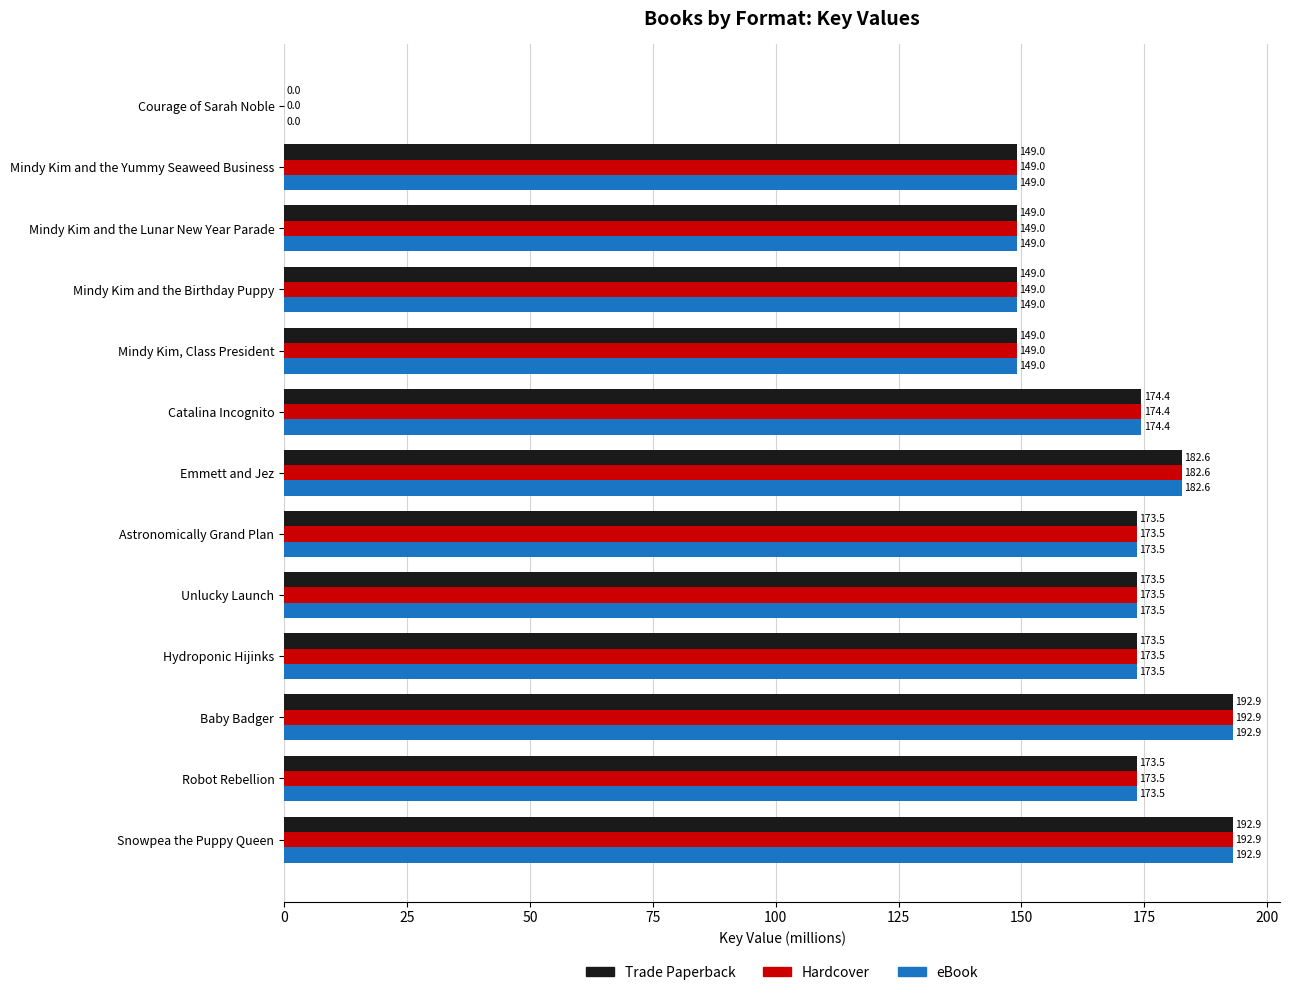

What is the approximate value of eBook at Baby Badger?

192.9